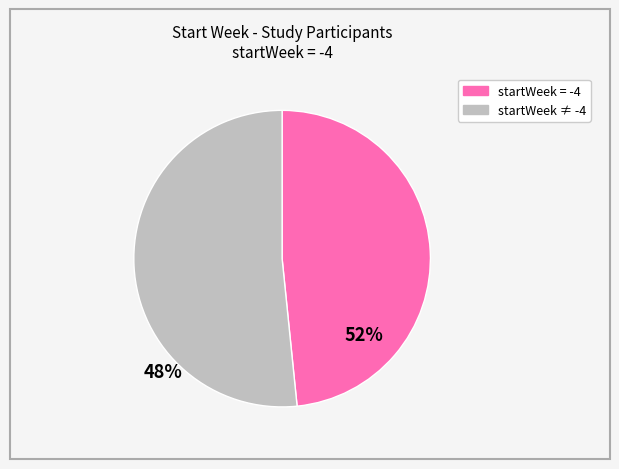

Count the number of slices in the pie.

2